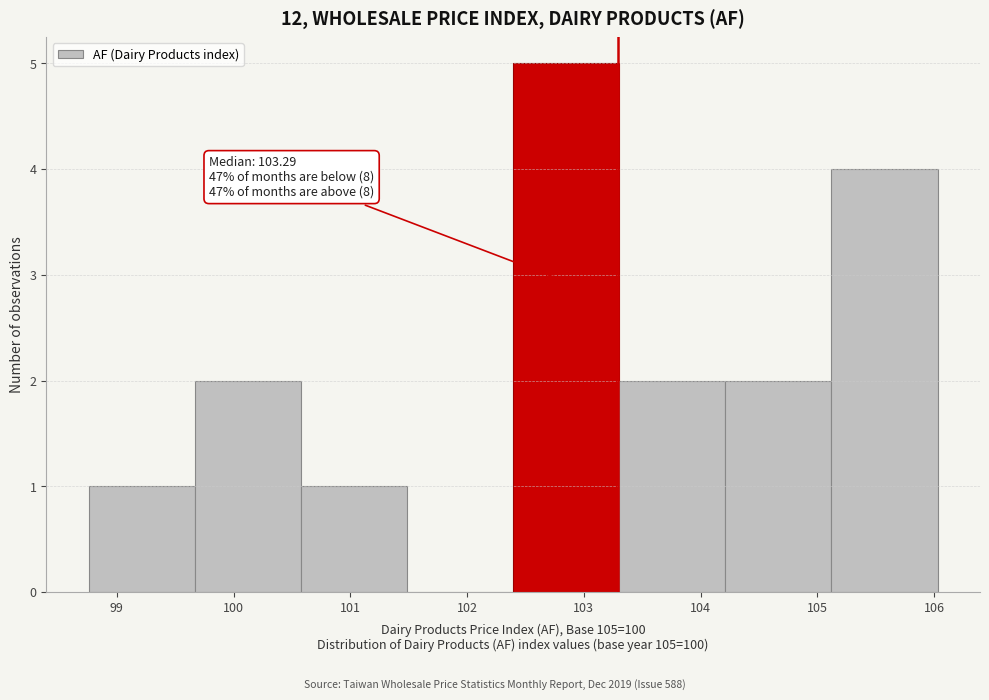

Which range on the x-axis has the tallest bar?

102.4 to 103.3